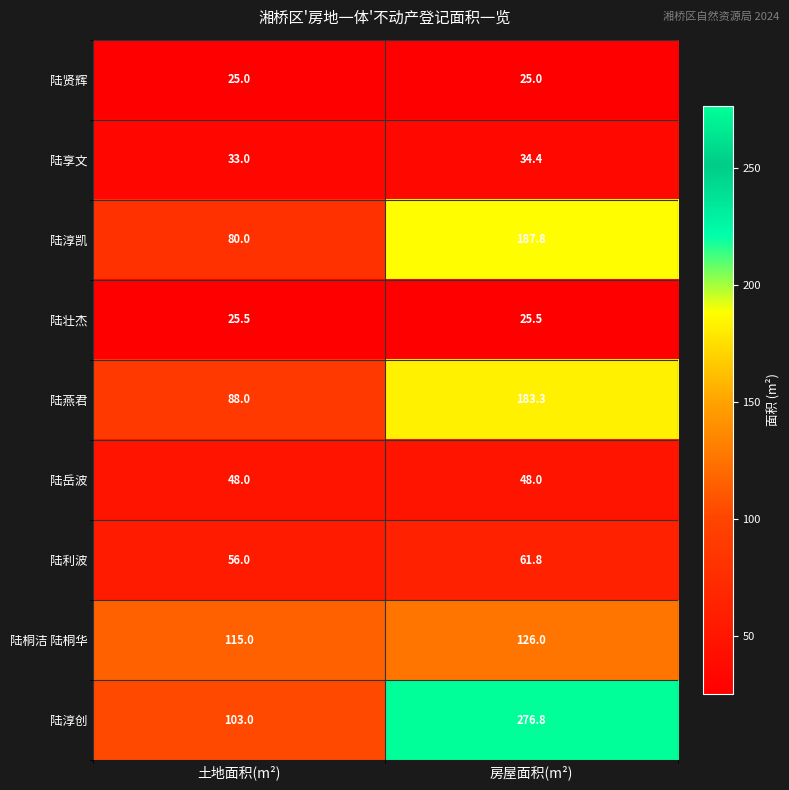

What is the smallest value displayed?

25.0